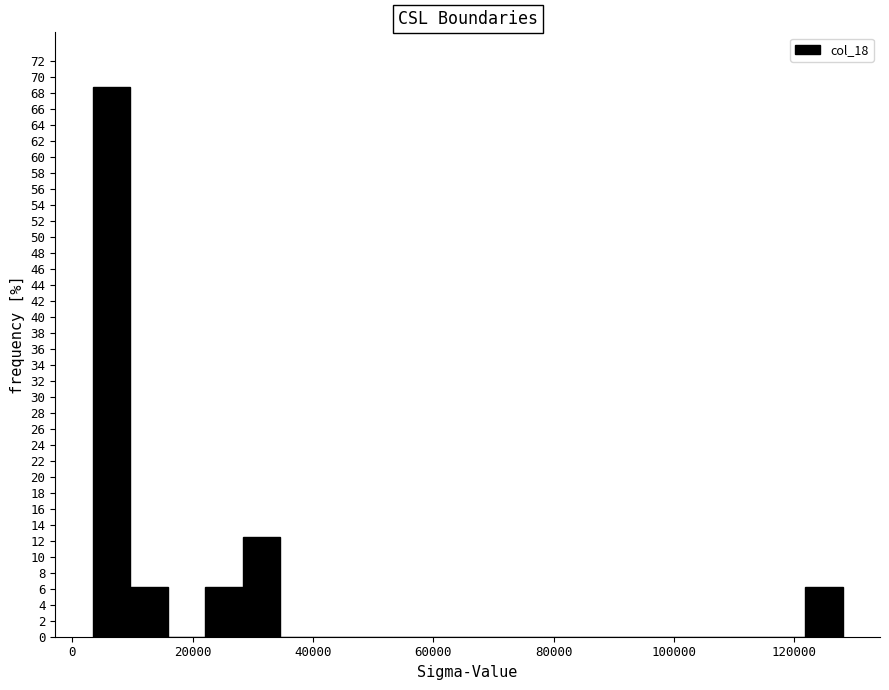

Around what value on the x-axis is the tallest bar? Give the approximate position of its centre, as read against the axis.

6000